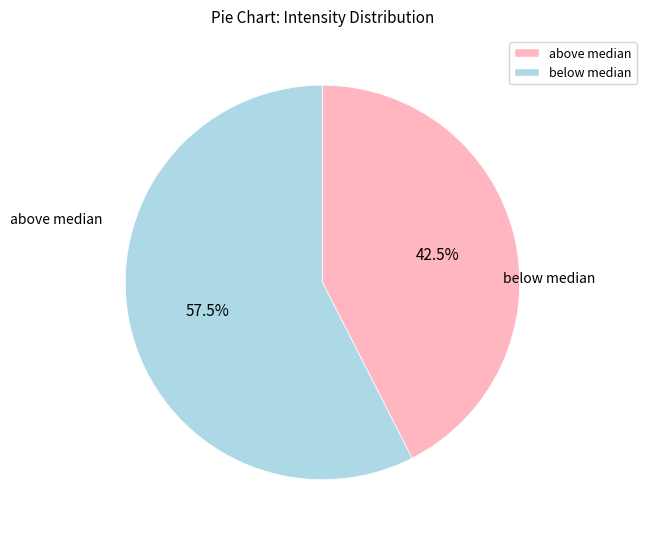

Rank the categories by value from highest to lowest.

below median, above median